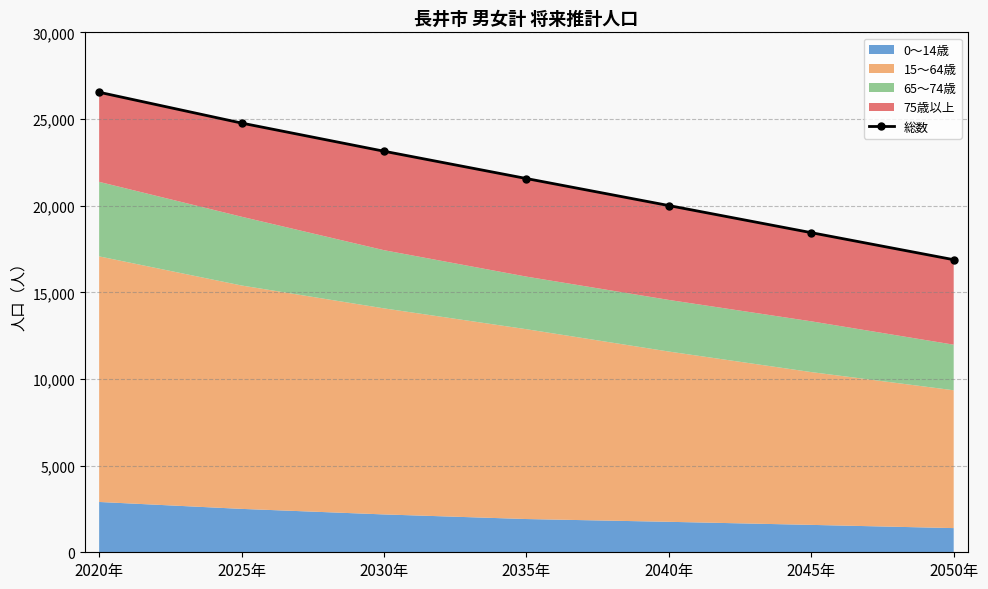

List the labels in order of value, smallest first.

2050年, 2045年, 2040年, 2035年, 2030年, 2025年, 2020年